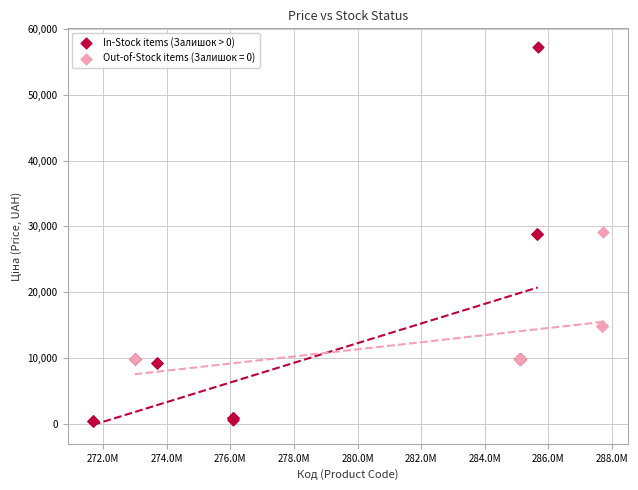

Which series reaches the maximum Y coordinate?

In-Stock items (Залишок > 0)